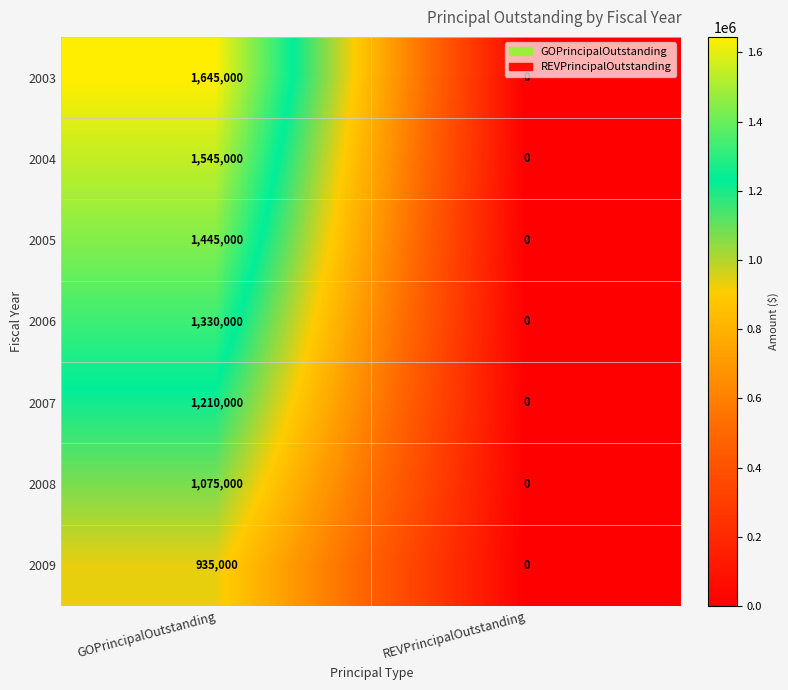

Which series has the largest range (max minus min)?

2003